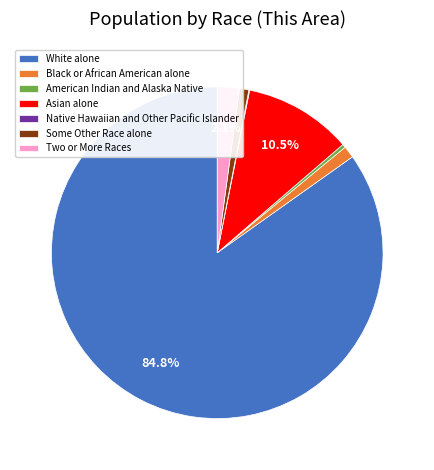

What percentage is the White alone slice, to the nearest percent?

85%